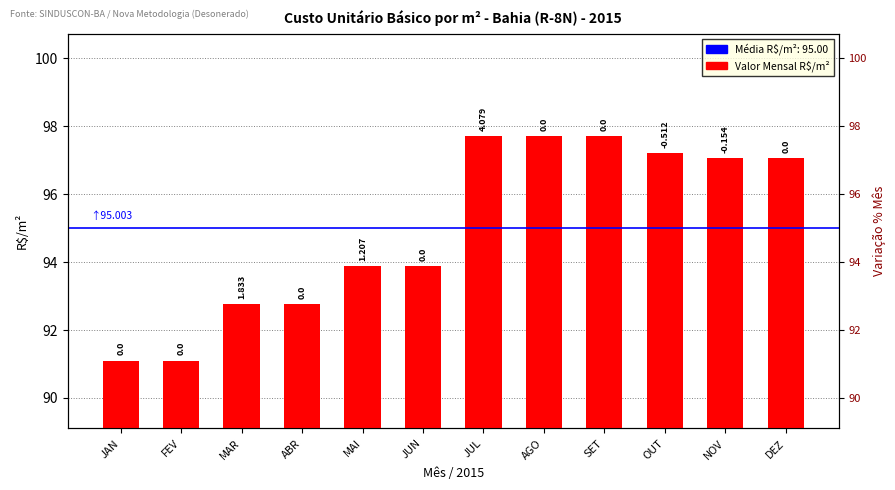

What is the difference between the maximum and minimum values?

6.6